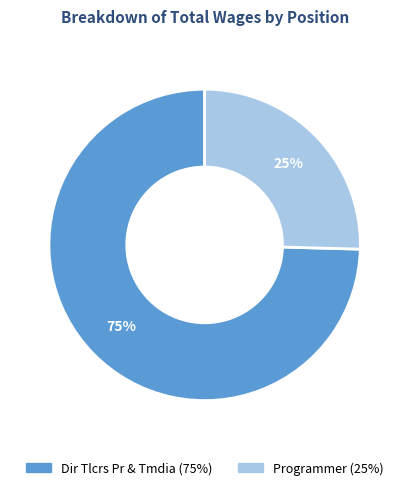

Rank the categories by value from lowest to highest.

Programmer, Dir Tlcrs Pr & Tmdia